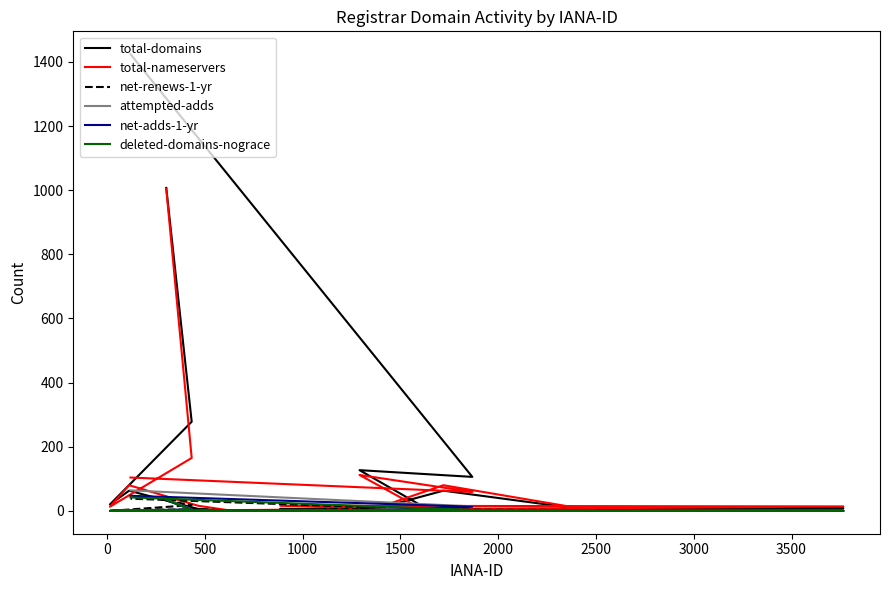

The net-renews-1-yr series shows 0 at 2000. True or false?

True